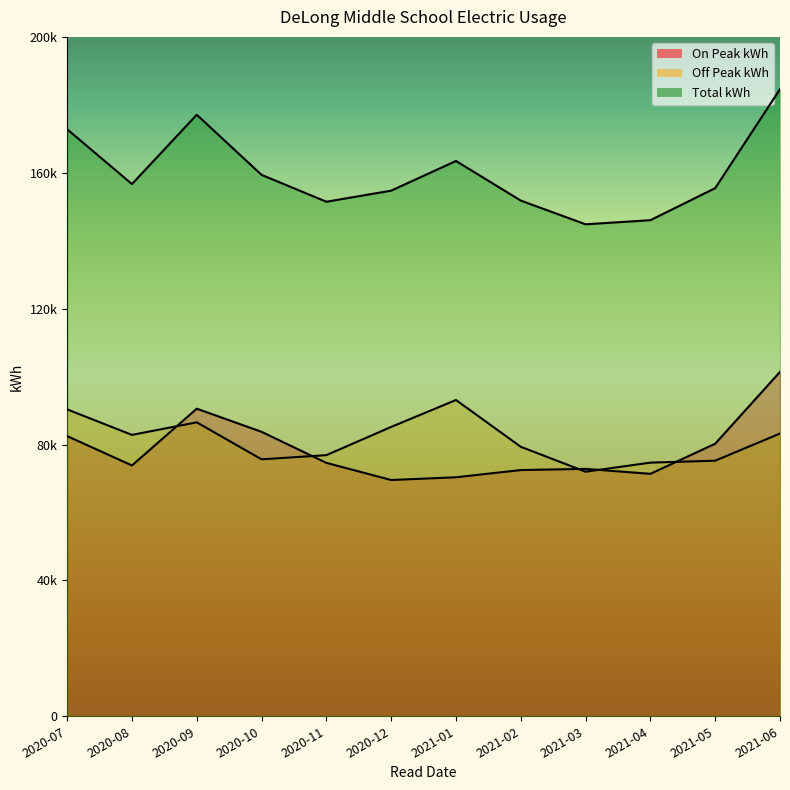

Which series has the widest spread of values?

Total kWh